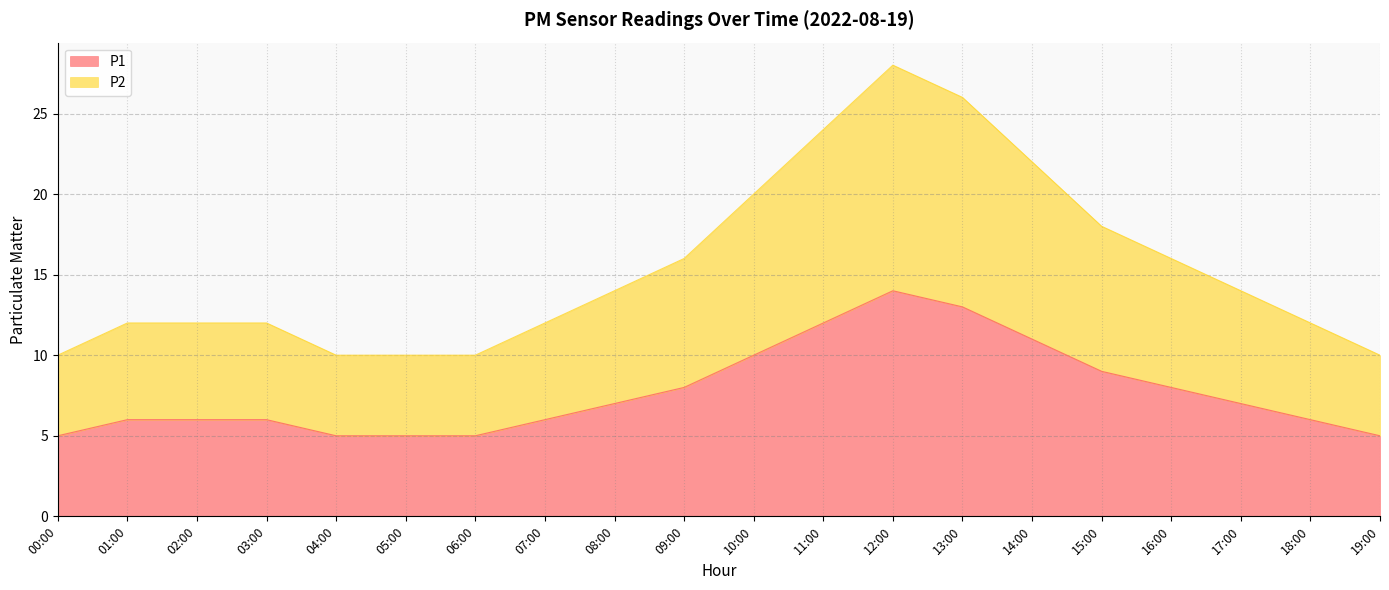

The value of P1 at 06:00 is 5. True or false?

True